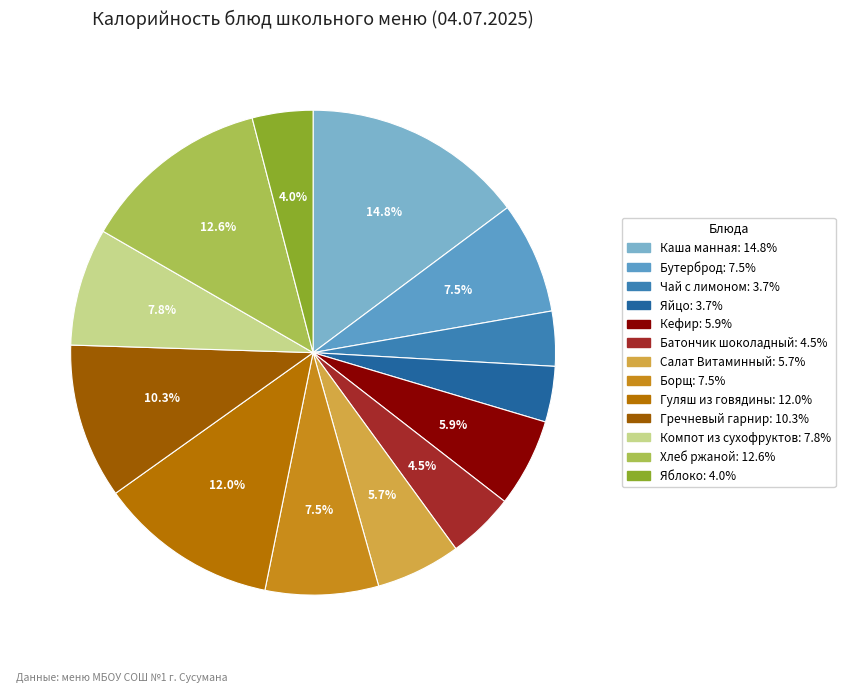

How much of the chart is everything except Чай с лимоном?

96.3%